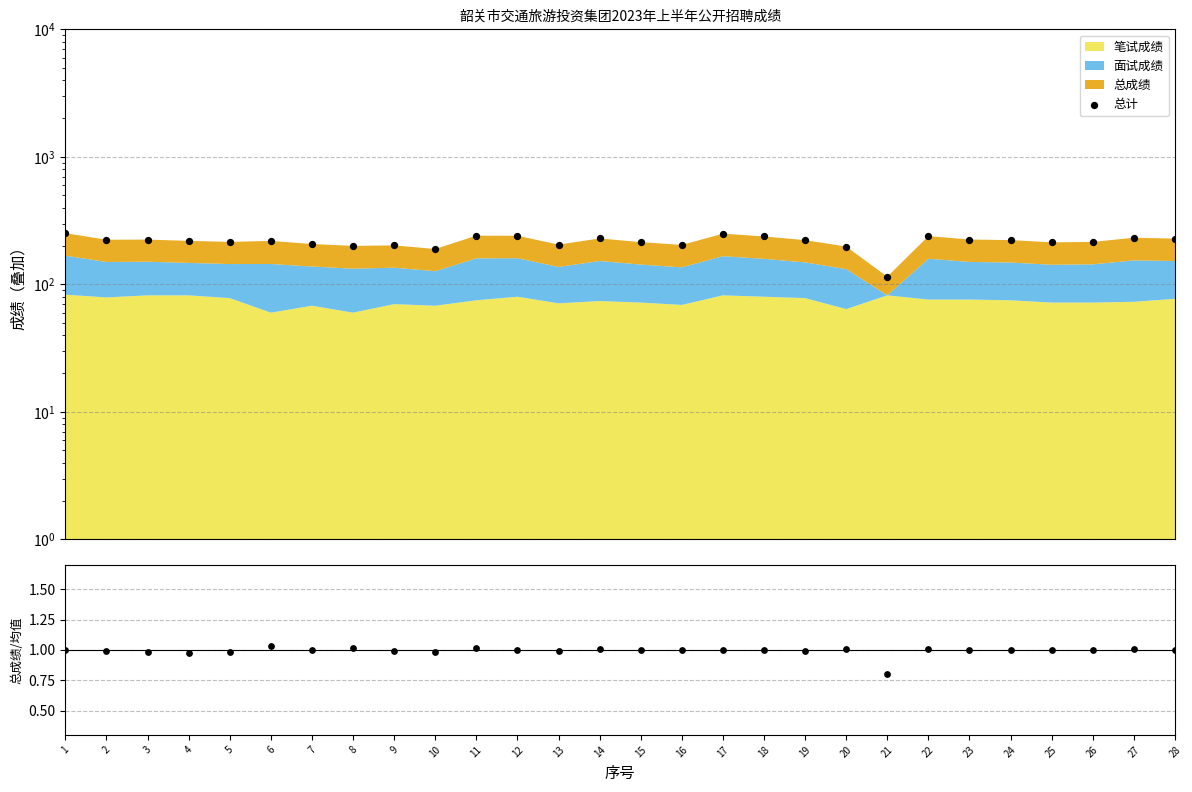

Is the value of 总成绩/均值 at 20 greater than the value of 总计 at 21?

No